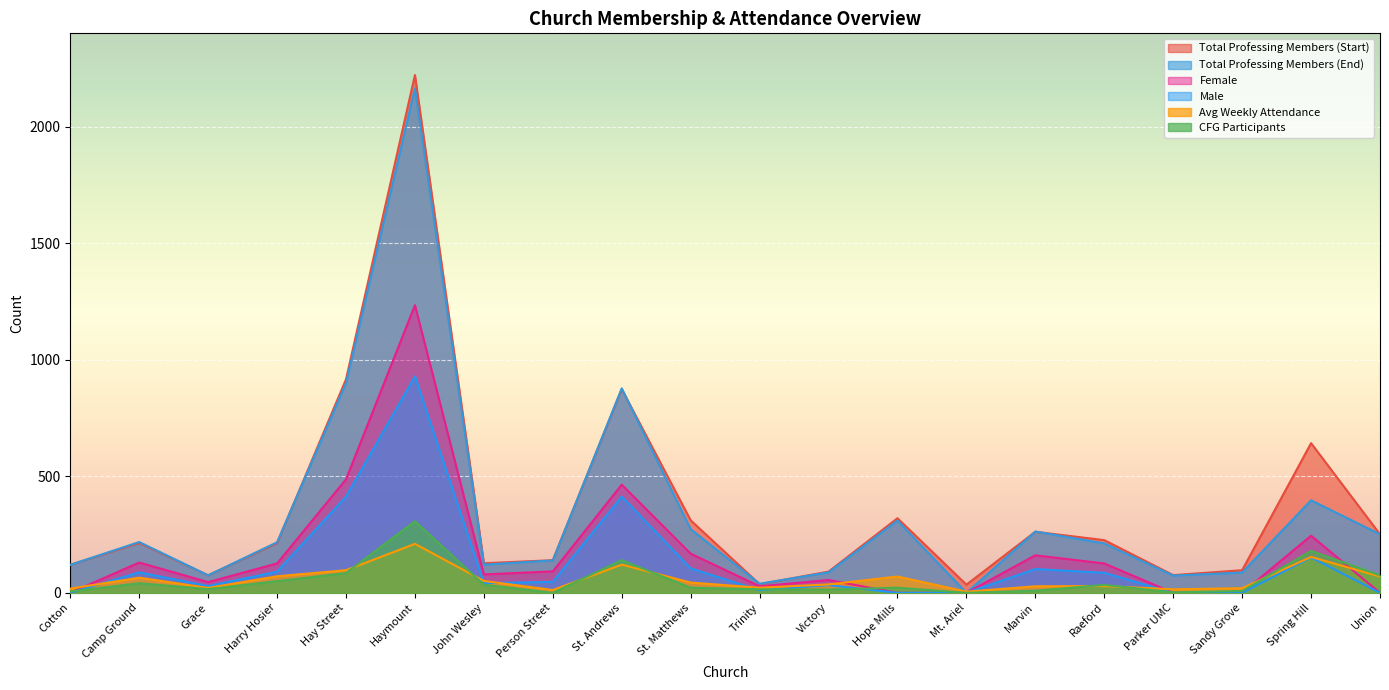

Which category has the highest value in the CFG Participants series?

Haymount